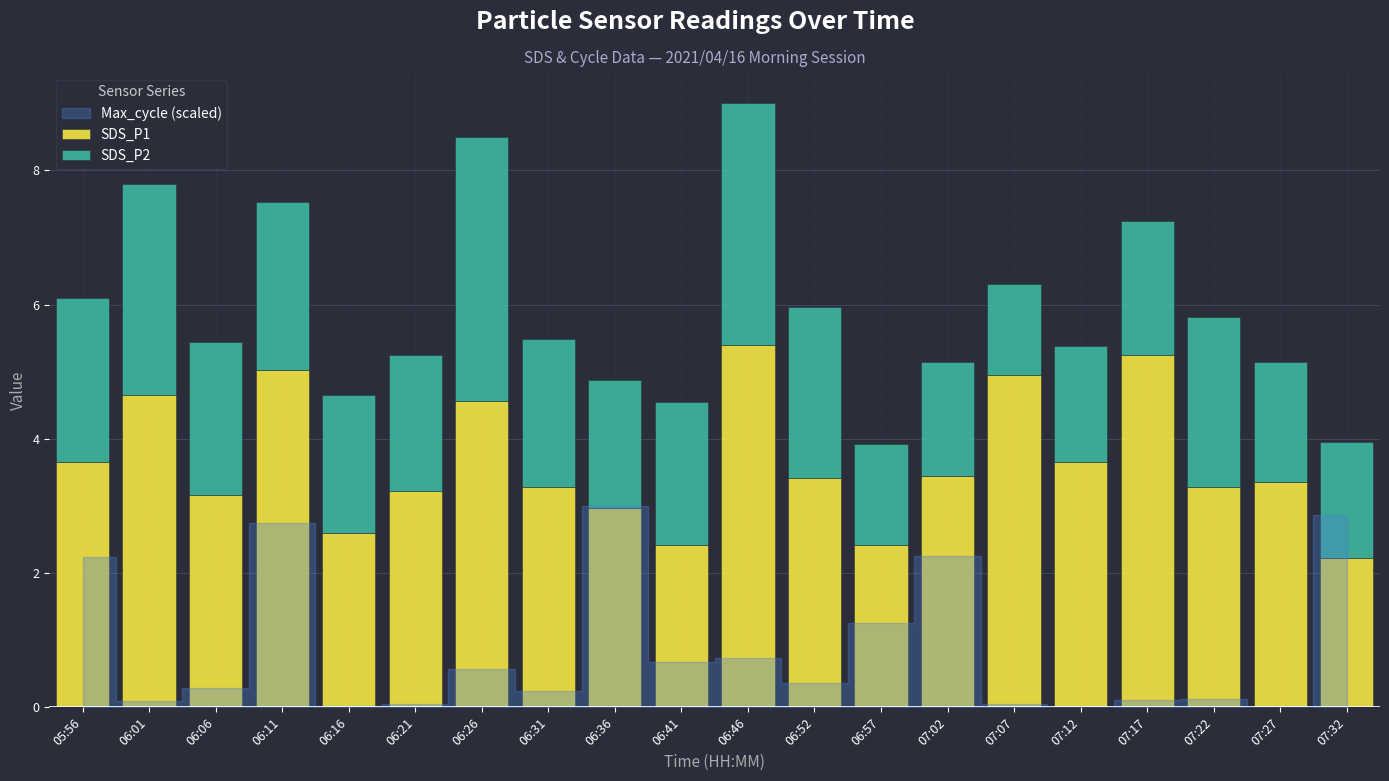

Is it true that SDS_P1 equals 2.4 at 06:57?

True